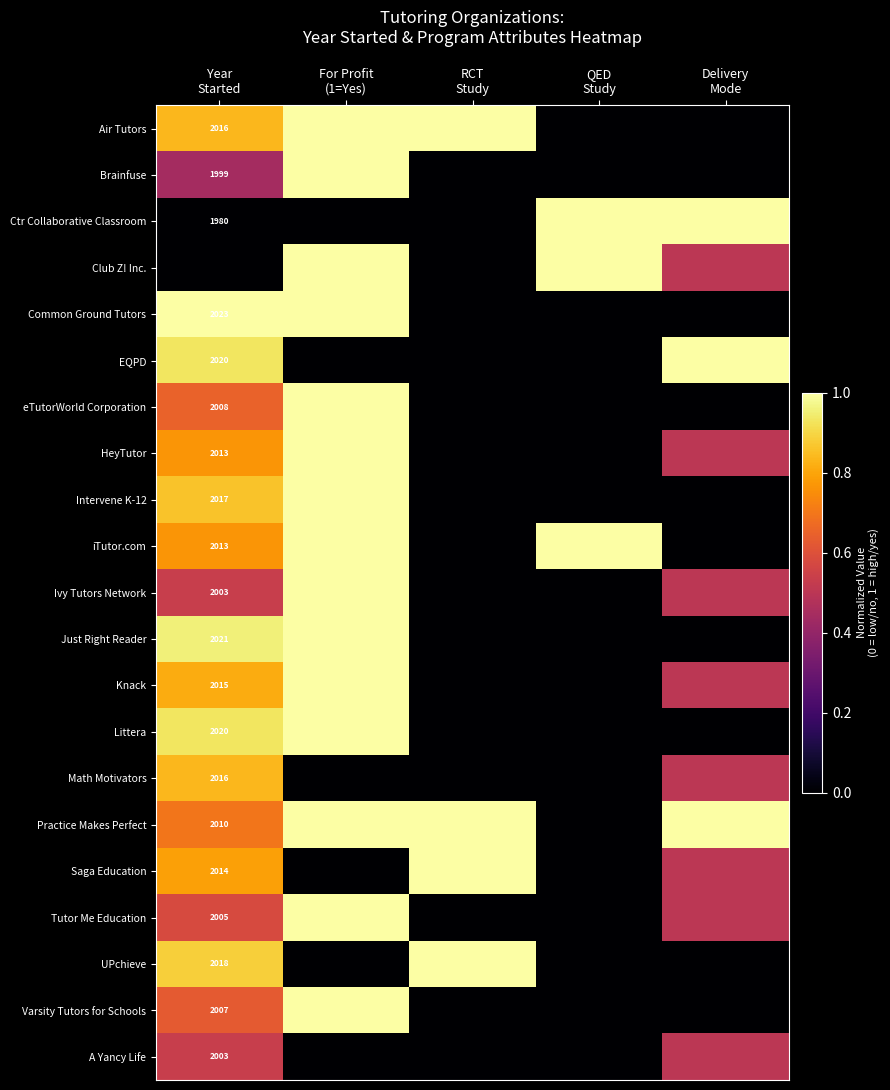

At which label does Tutor Me Education reach its peak?

For Profit (1=Yes)